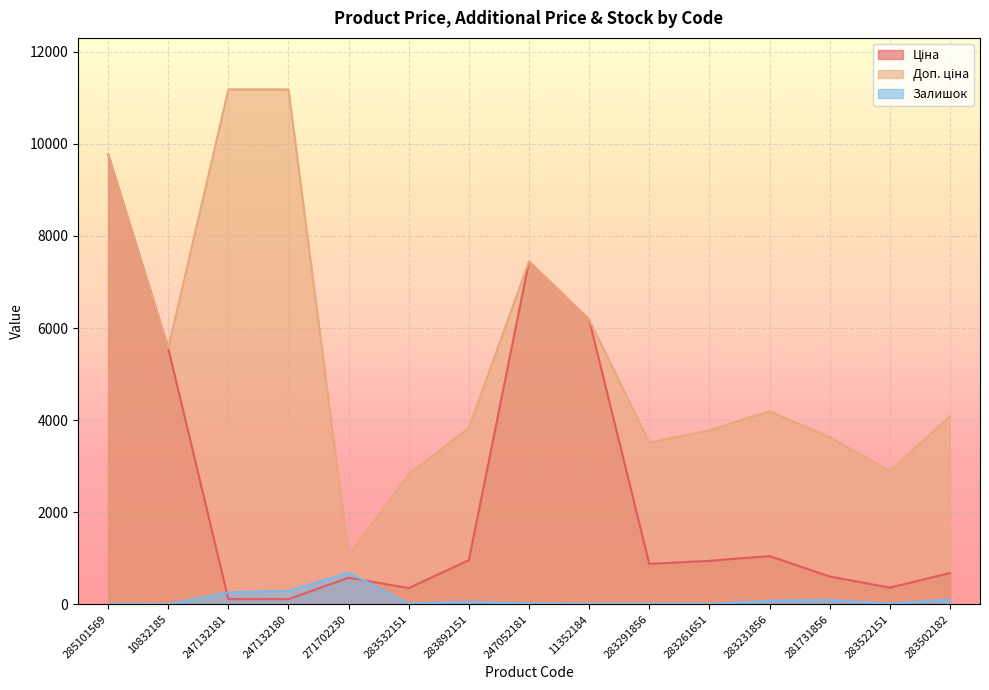

Is the value of Доп. ціна at 10832185 greater than the value of Залишок at 283532151?

Yes